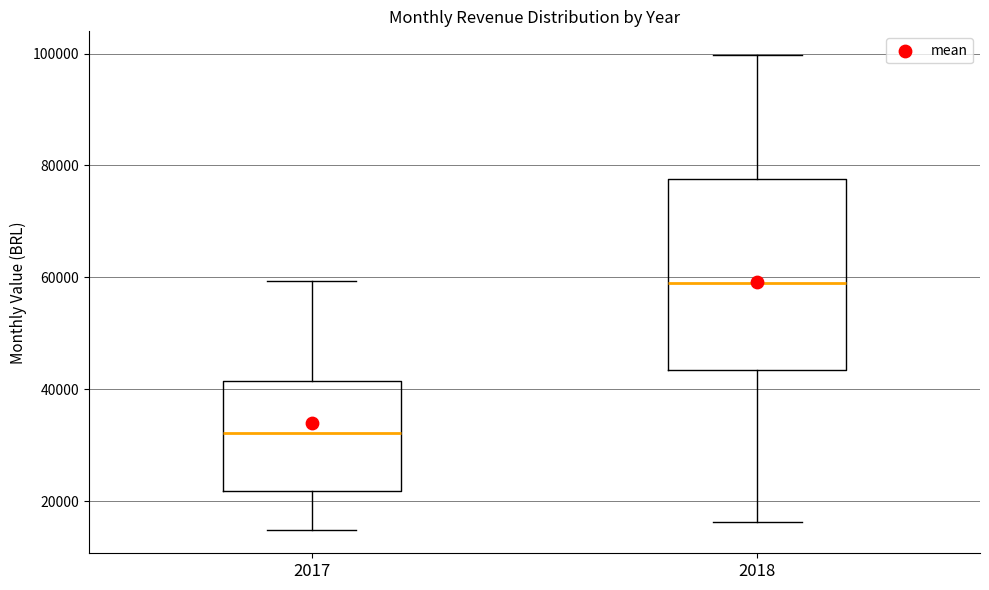

Reading left to right, read every box against the y-axis: the position of its median line, the range the box covers, and the ends of its whiskers. The values are not printed on the chart, so give them approximately, as read against the axis.

2017: median 32000, box 22000 to 42000, whiskers 14000 to 60000
2018: median 58000, box 44000 to 78000, whiskers 16000 to 100000